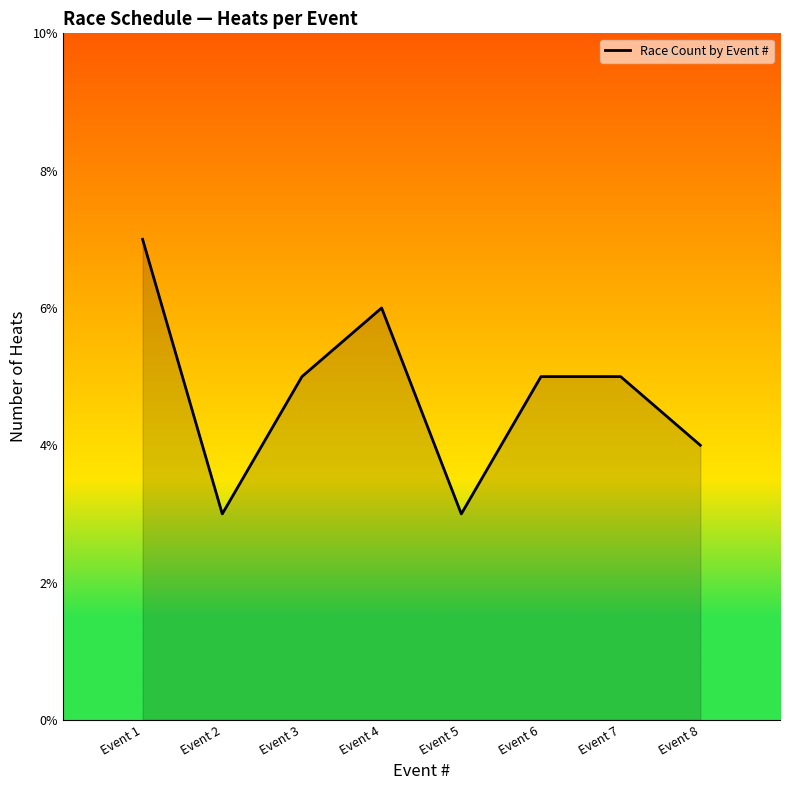

What is the approximate value at Event 6?

5